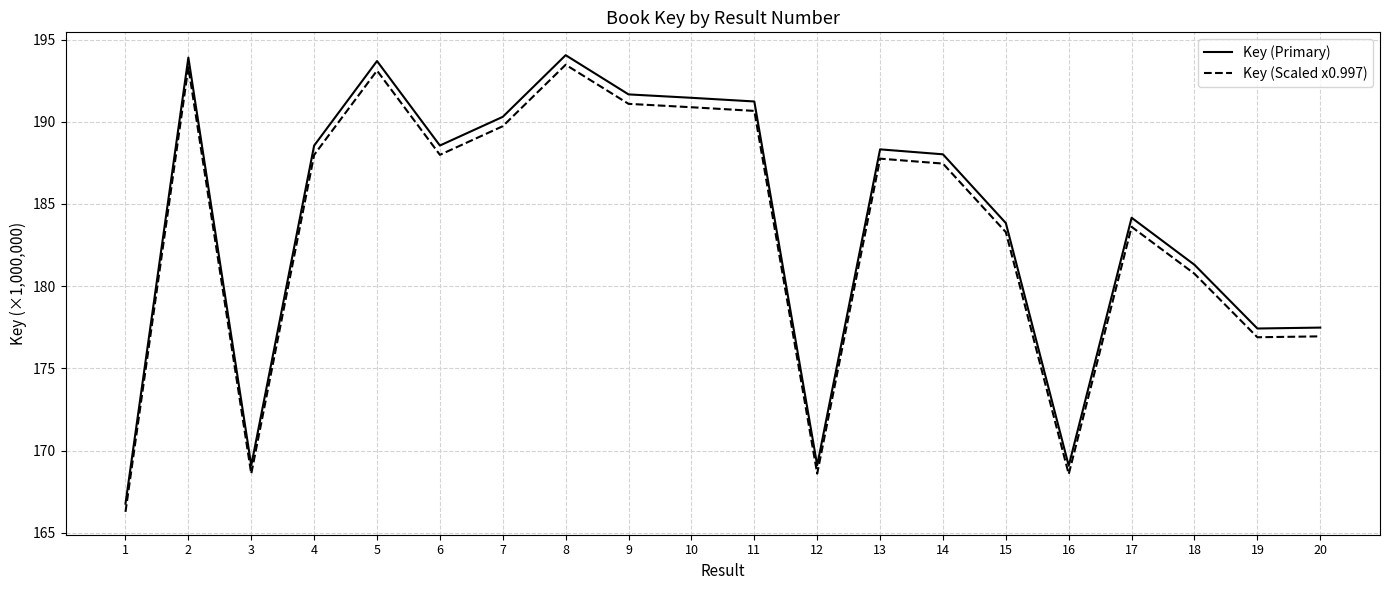

What is the difference between the highest and lowest values at 13?

0.6